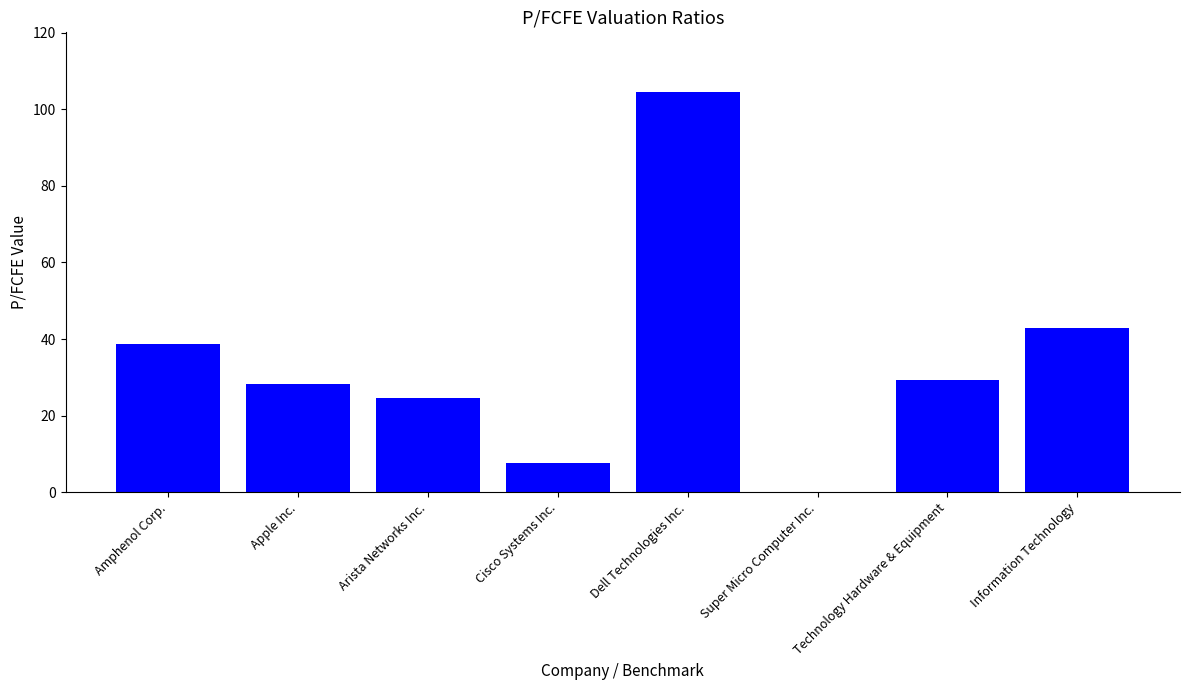

Reading left to right, list all the values displayed in this chart.

38.8	28.4	24.7	7.5	104.4	0.0	29.2	42.9